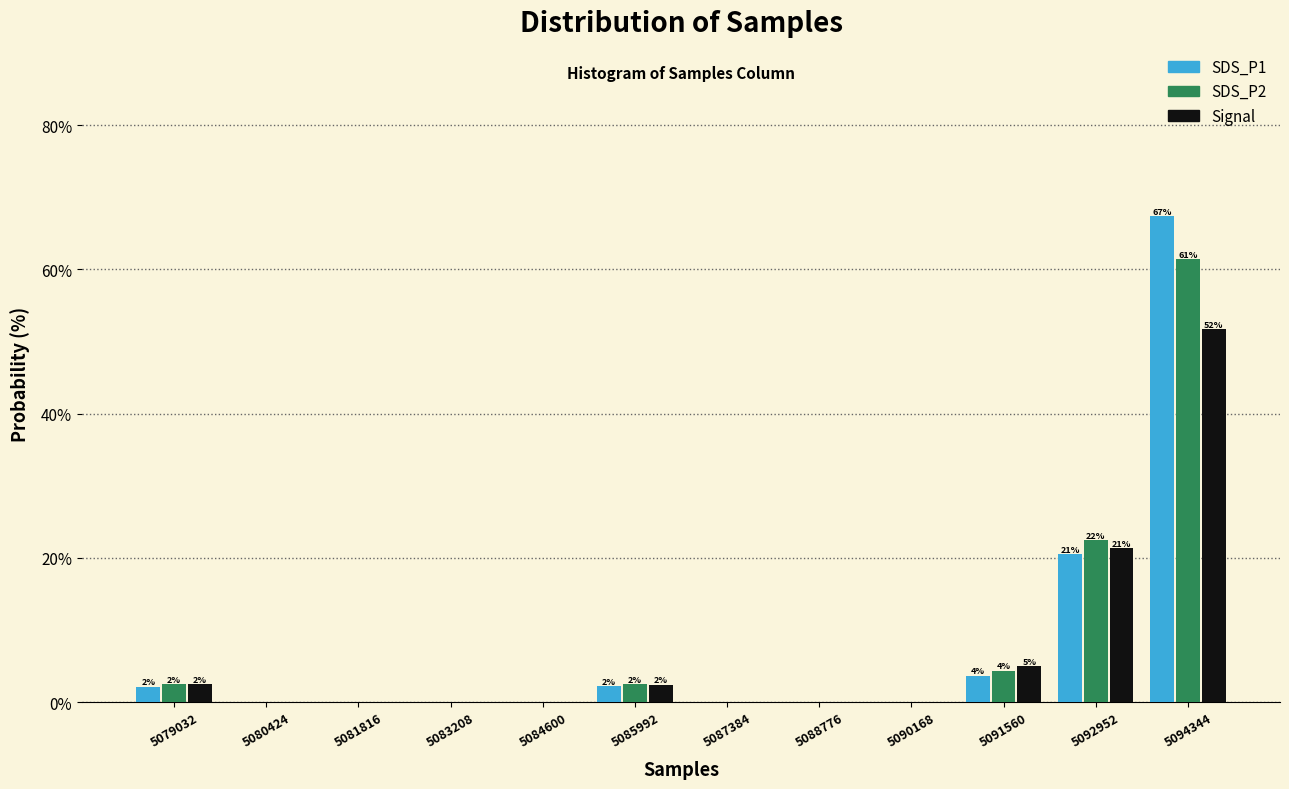

In the SDS_P2 series, which range on the x-axis has the tallest bar?

5093600 to 5095000